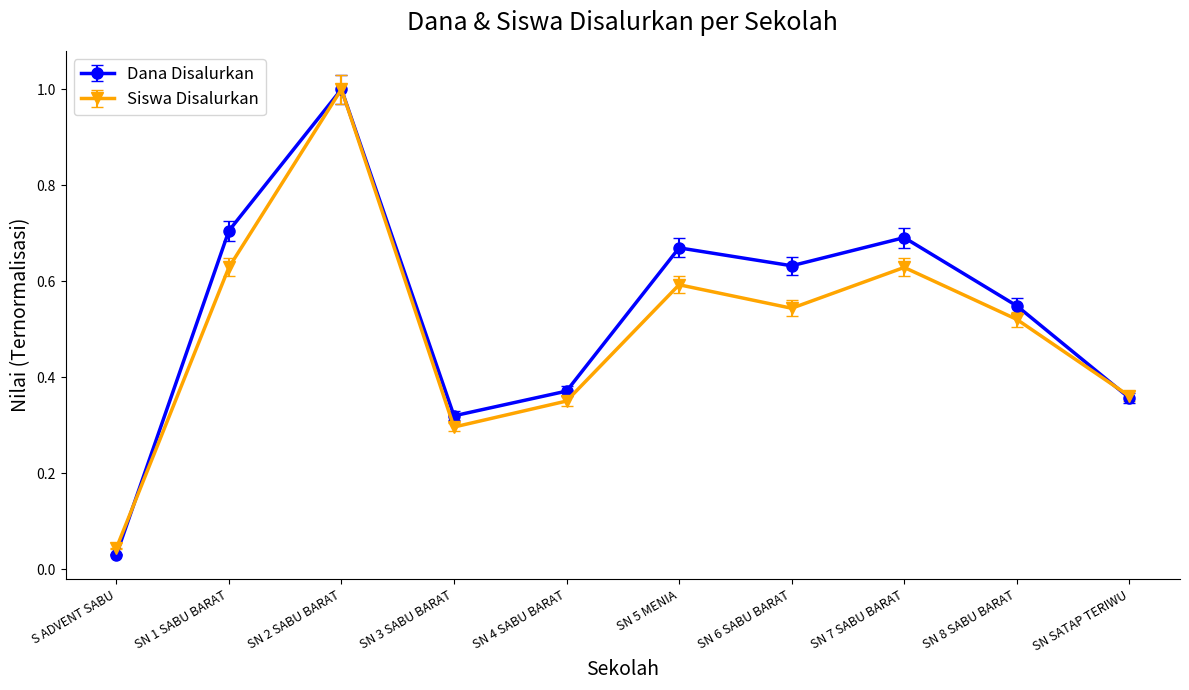

Is it true that Siswa Disalurkan equals 0.9 at SN 6 SABU BARAT?

False